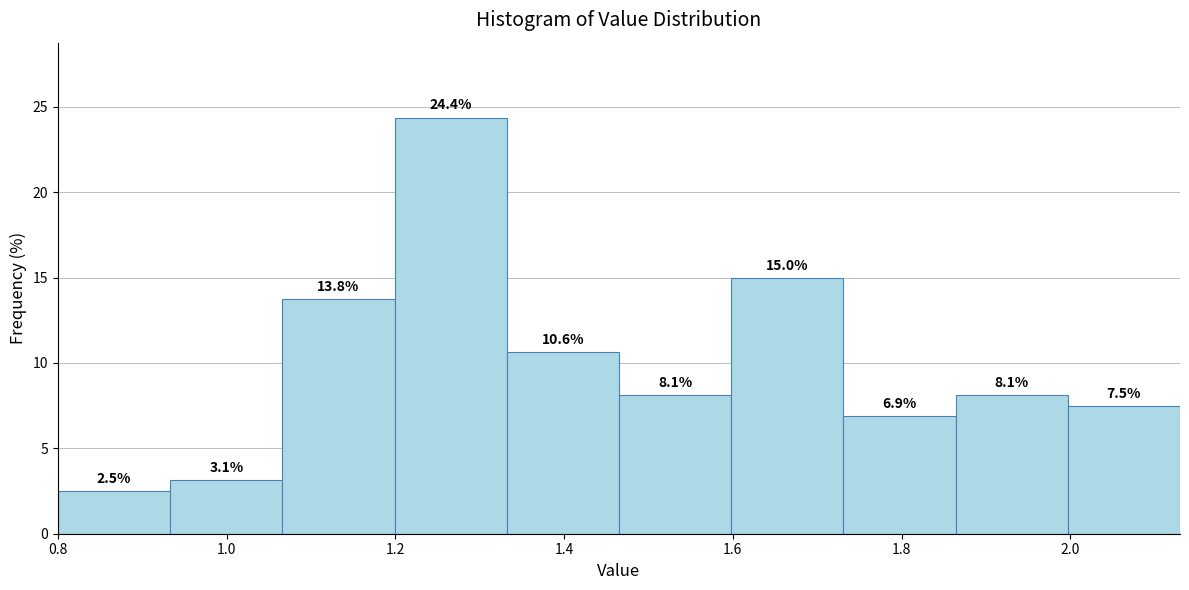

Reading left to right, transcribe this chart: for each bar, give the range it covers on the x-axis and its height. The bar edges are not printed on the chart, so give them approximately, as read against the axis.

0.80 to 0.94: 2.5
0.94 to 1.06: 3.1
1.06 to 1.20: 13.8
1.20 to 1.34: 24.4
1.34 to 1.46: 10.6
1.46 to 1.60: 8.1
1.60 to 1.74: 15.0
1.74 to 1.86: 6.9
1.86 to 2.00: 8.1
2.00 to 2.14: 7.5